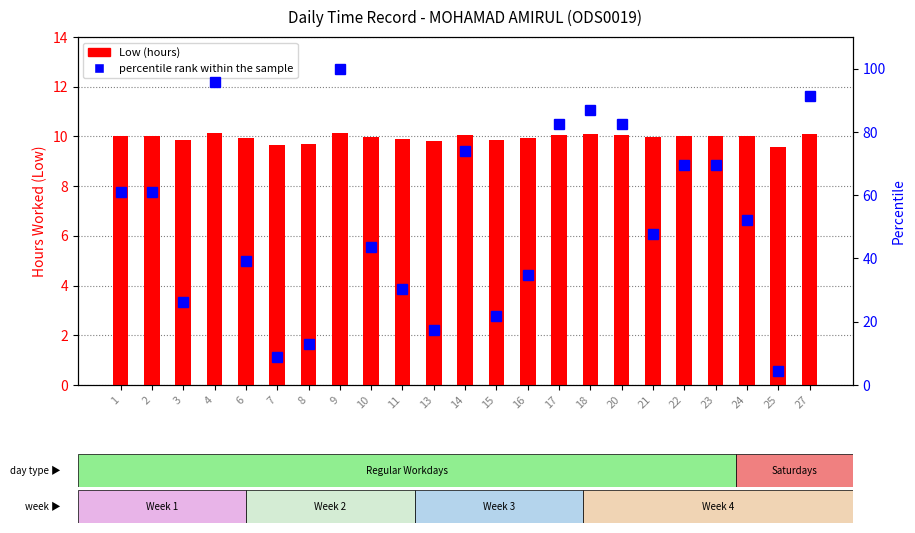

Is the value of percentile rank within the sample at 4 greater than the value of Low (hours) at 3?

Yes